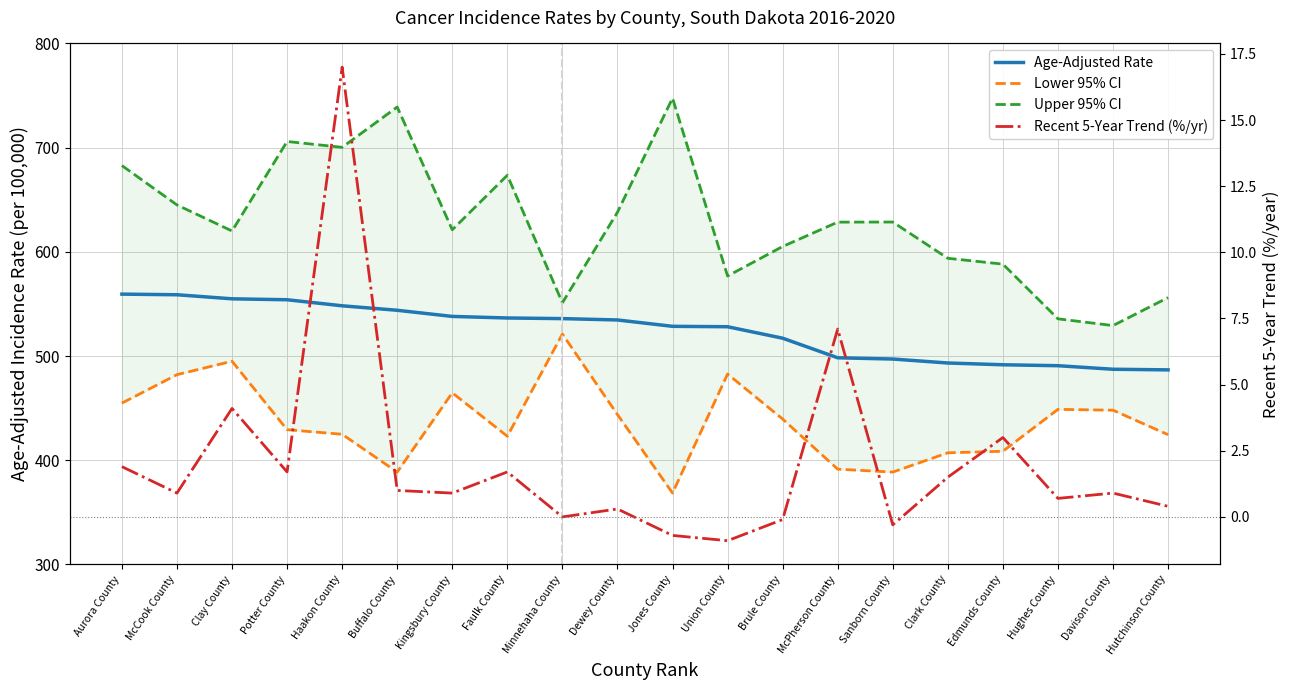

How many values in the Upper 95% CI series exceed 628?

10